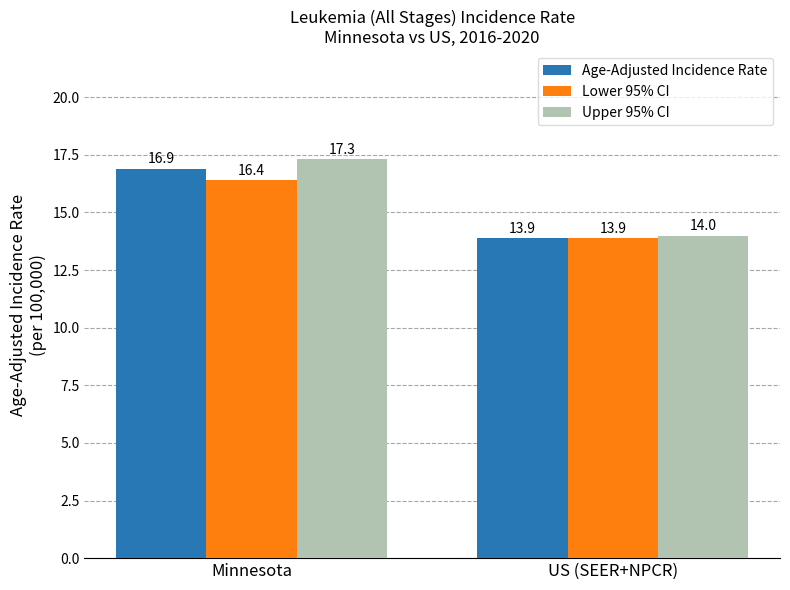

What is the difference between the Upper 95% CI values at Minnesota and US (SEER+NPCR)?

3.3